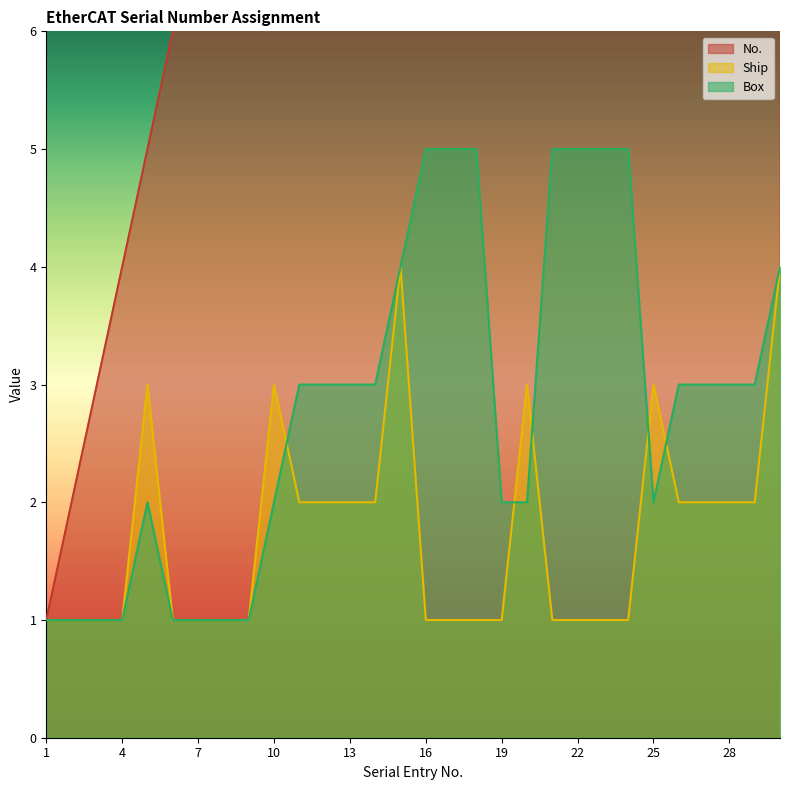

Reading left to right, extract all data points from this chart.

No.: 1	2	3	4	5	6	7	8	9	10	11	12	13	14	15	16	17	18	19	20	21	22	23	24	25	26	27	28	29	30
Ship: 1	1	1	1	3	1	1	1	1	3	2	2	2	2	4	1	1	1	1	3	1	1	1	1	3	2	2	2	2	4
Box: 1	1	1	1	2	1	1	1	1	2	3	3	3	3	4	5	5	5	2	2	5	5	5	5	2	3	3	3	3	4